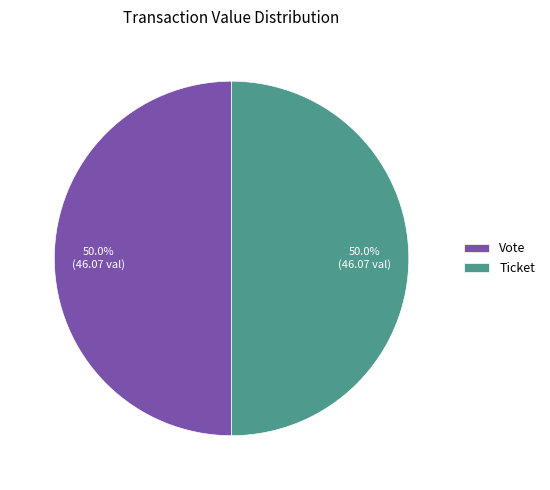

What percentage do Ticket and Vote together represent?

100.0%